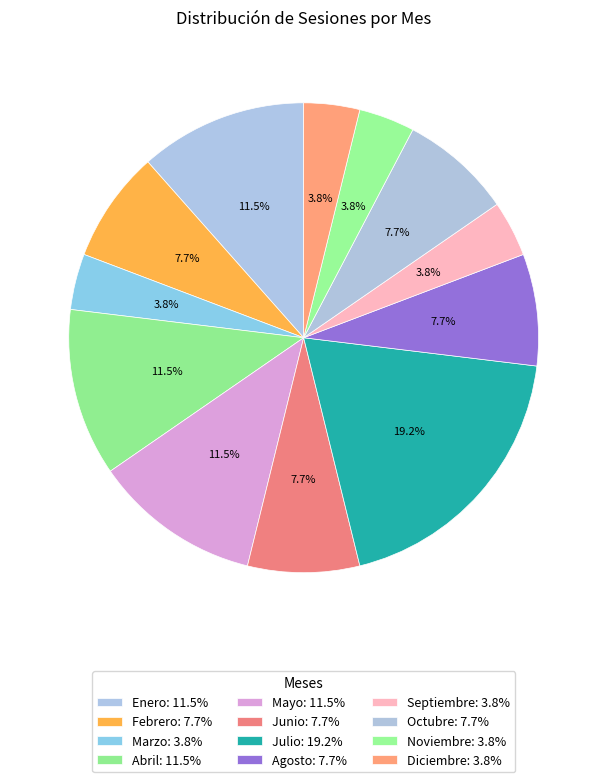

Which slice is the smallest?

Marzo